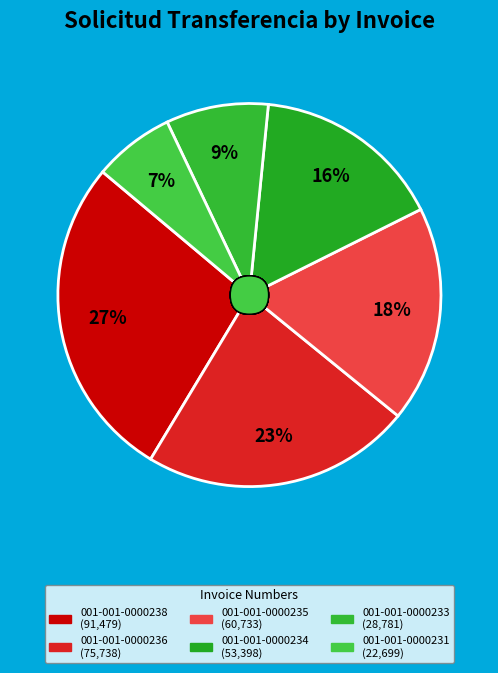

How many slices are in this pie chart?

6